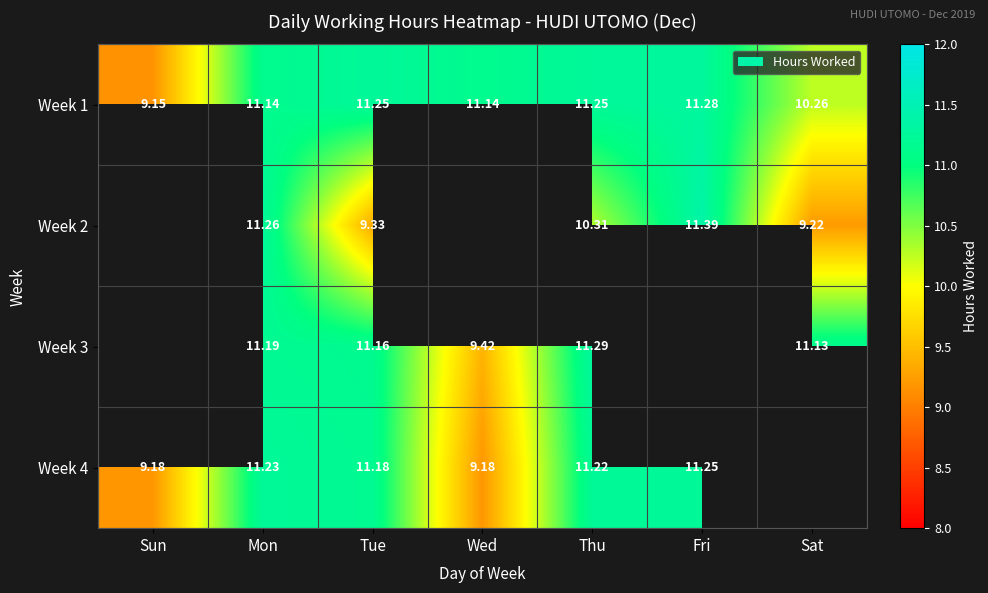

Which category has the lowest value in the Week 1 series?

Sun